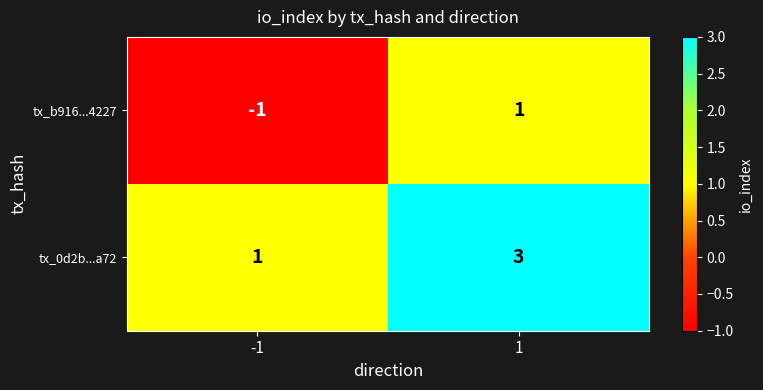

What is the maximum value for tx_0d2b...a72?

3